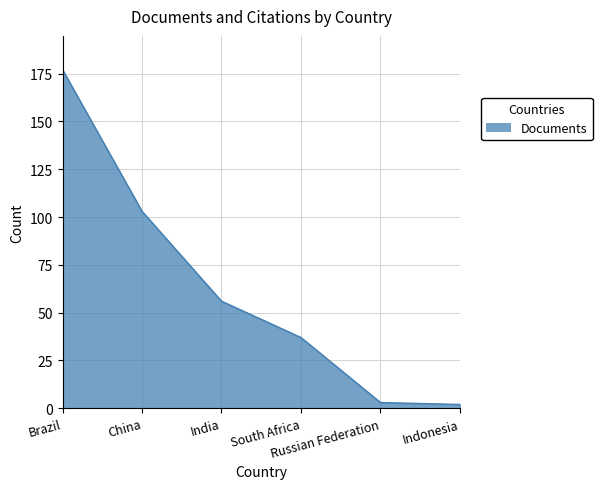

What is the smallest value displayed?

2